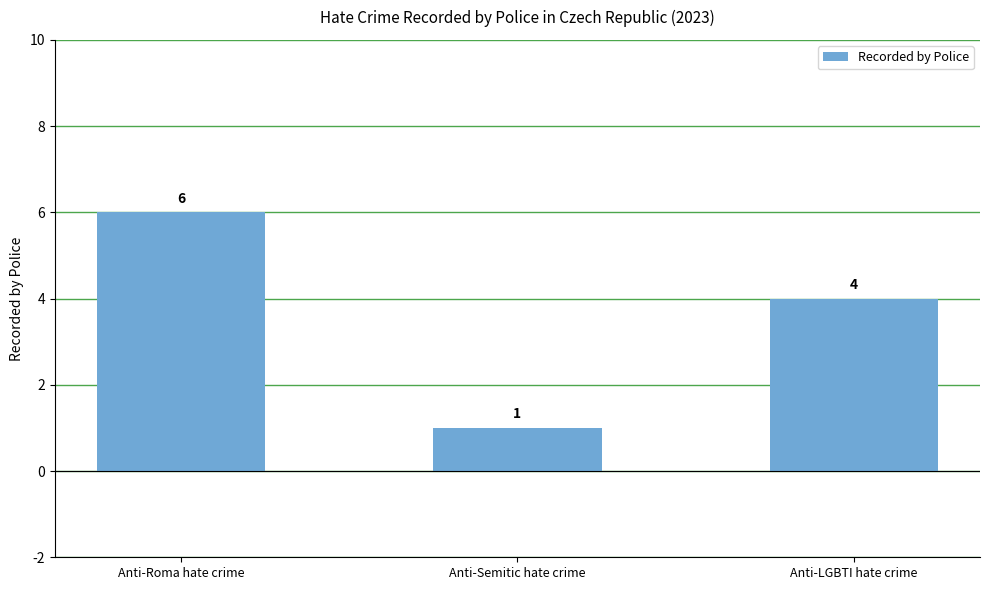

What is the difference between the values at Anti-Semitic hate crime and Anti-LGBTI hate crime?

3